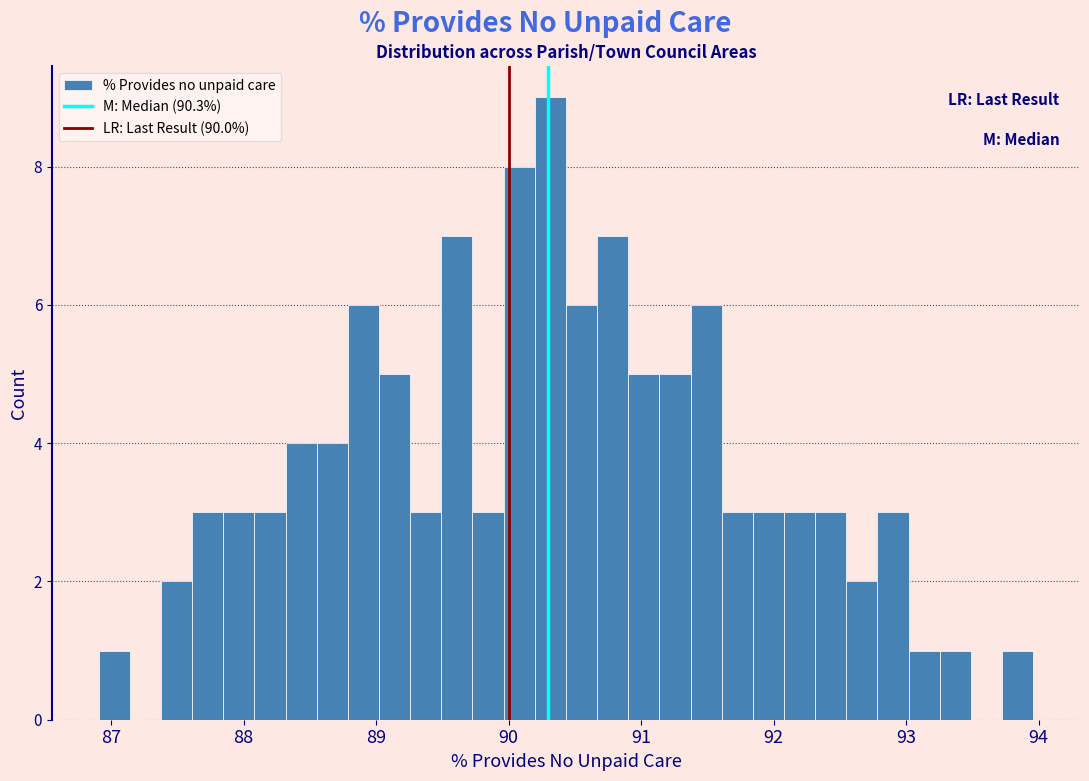

Read against the x-axis, roughly where is the centre of the tallest bar?

90.3